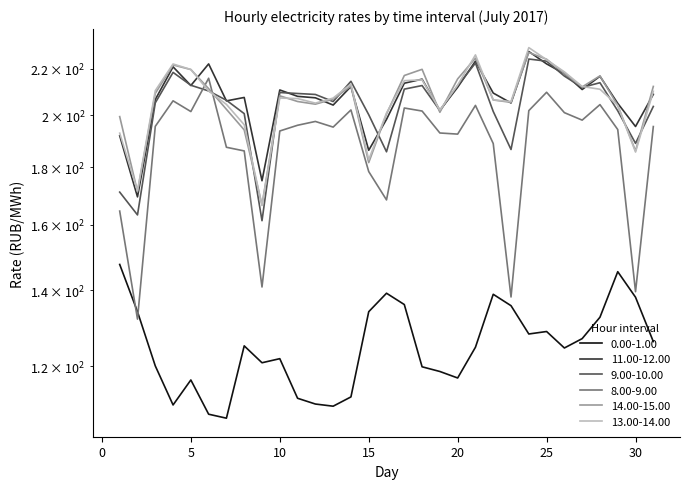

Which label corresponds to the largest value in the chart?

24